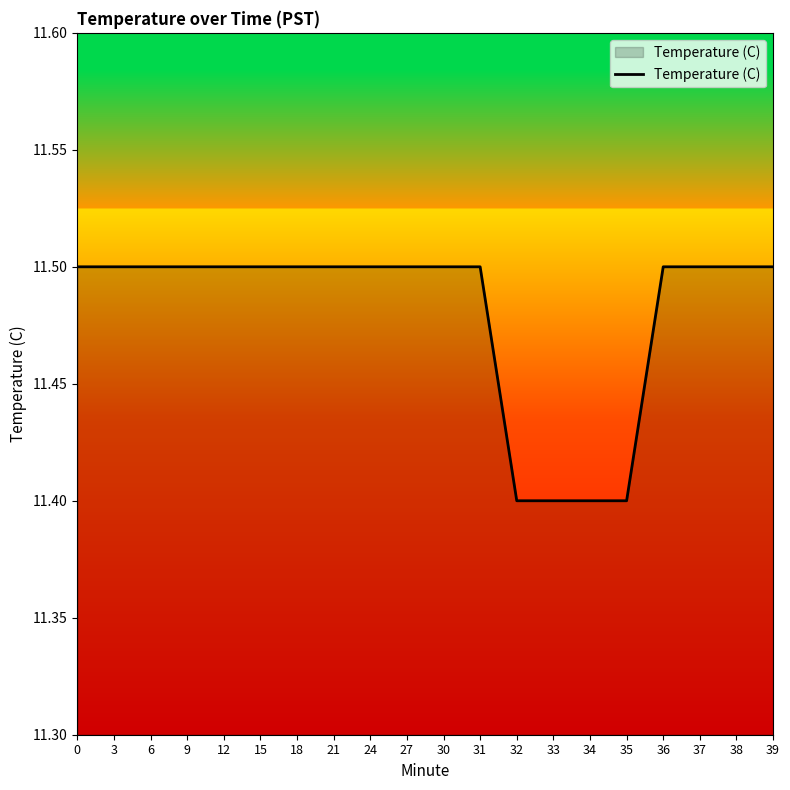

True or false: the data shows 11.5 at 37.

True